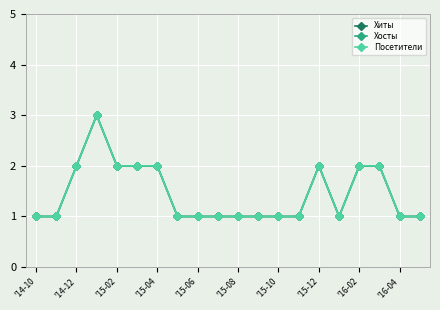

Where is Хосты nearest to the value 2?

'14-12